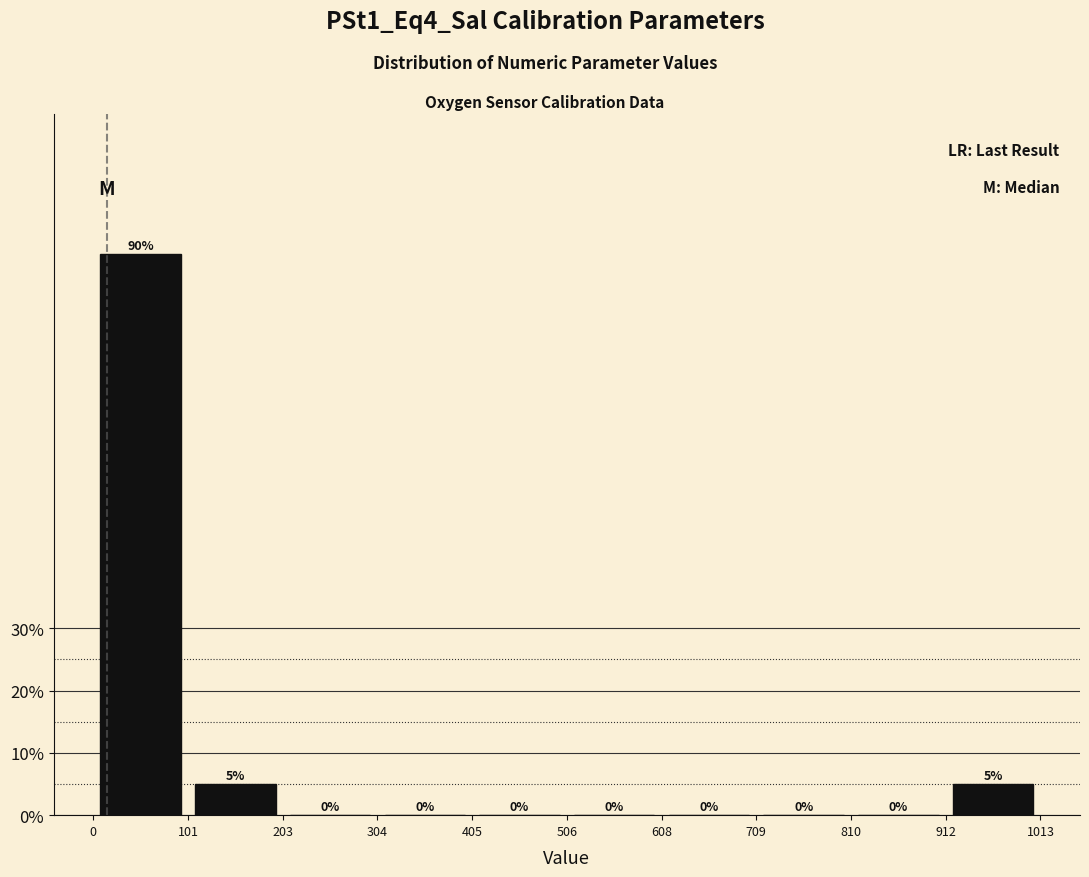

Over which range of the x-axis is the bar tallest?

0 to 101